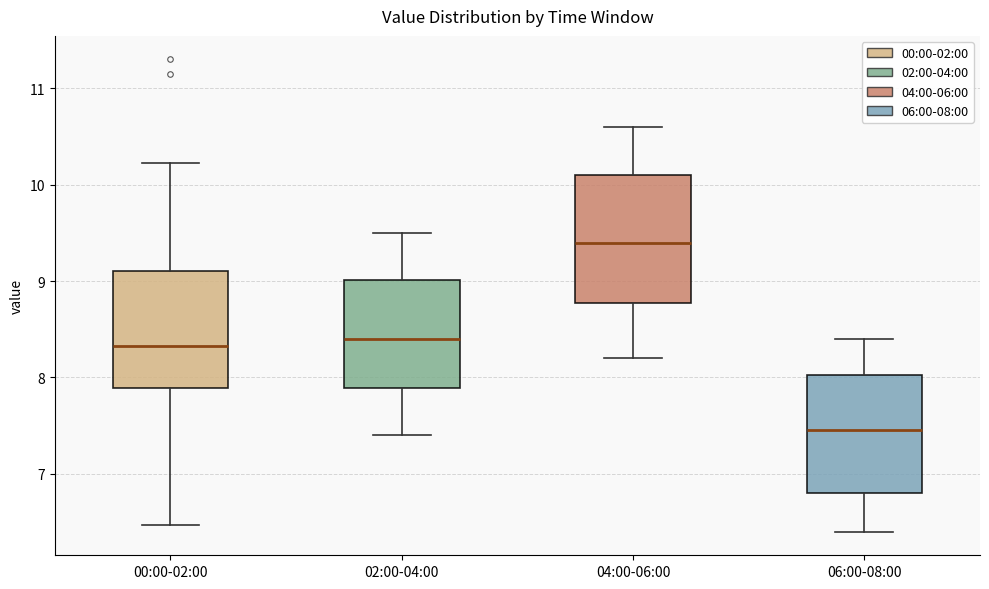

Reading left to right, read every box against the y-axis: the position of its median line, the range the box covers, and the ends of its whiskers. The values are not printed on the chart, so give them approximately, as read against the axis.

00:00-02:00: median 8.3, box 7.9 to 9.1, whiskers 6.5 to 10.2
02:00-04:00: median 8.4, box 7.9 to 9.0, whiskers 7.4 to 9.5
04:00-06:00: median 9.4, box 8.8 to 10.1, whiskers 8.2 to 10.6
06:00-08:00: median 7.5, box 6.8 to 8.0, whiskers 6.4 to 8.4